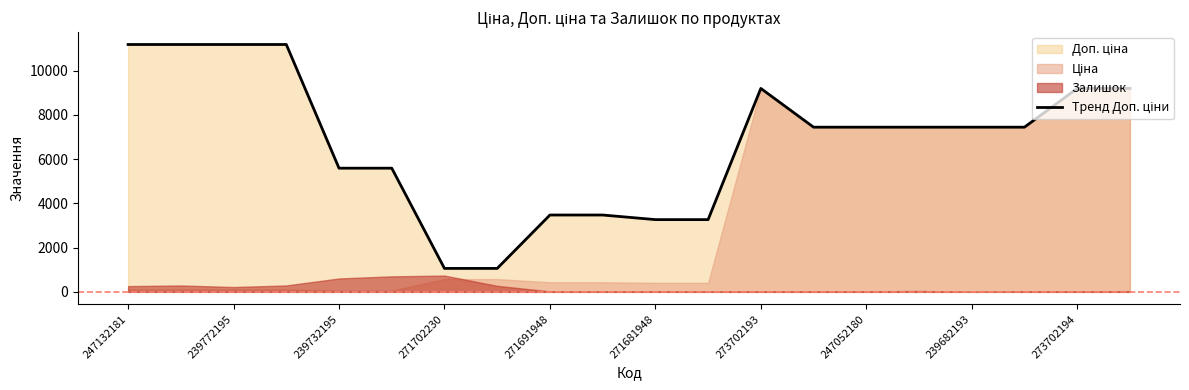

At which label does the data first exceed 7444?

247132181